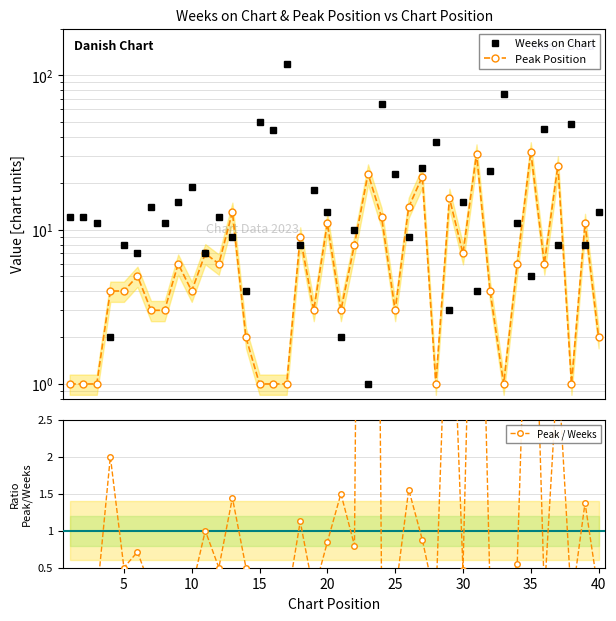

True or false: Peak / Weeks and Peak Position cross at least once.

False